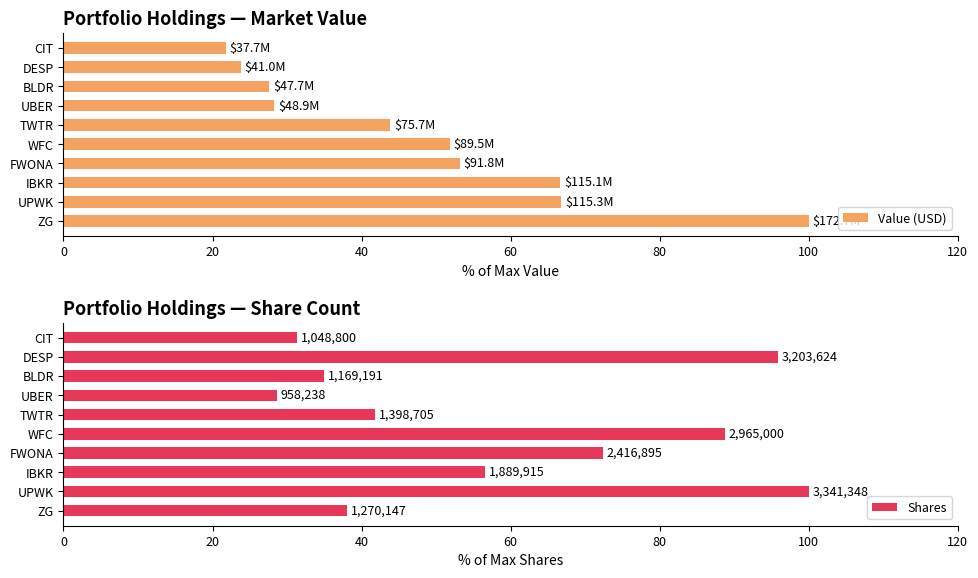

Does the chart contain stacked bars?

No